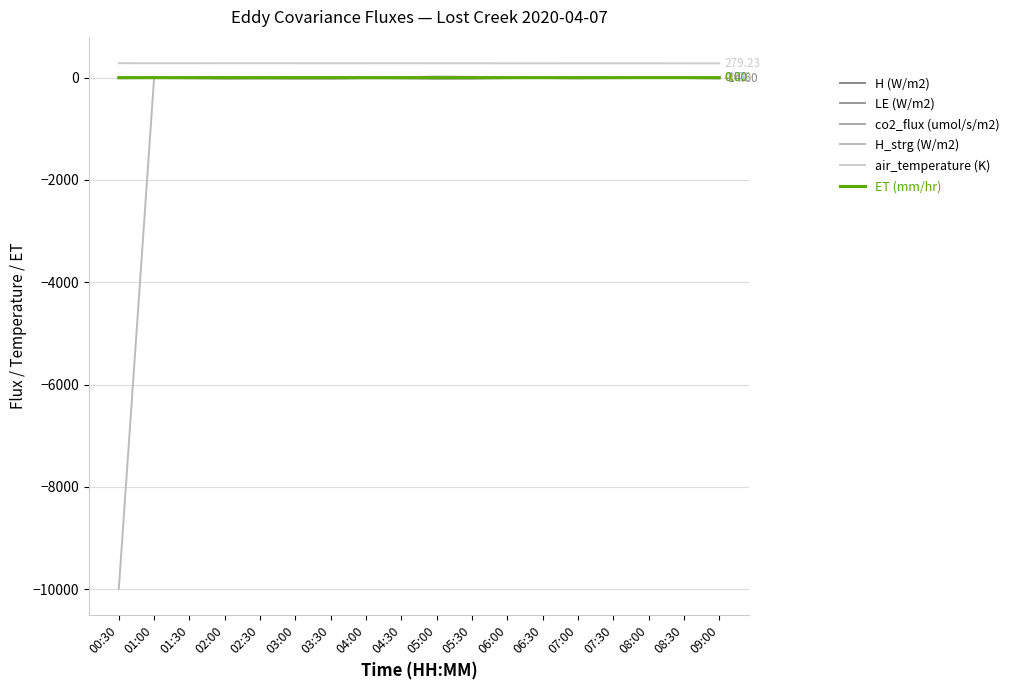

How many lines are shown in the chart?

6